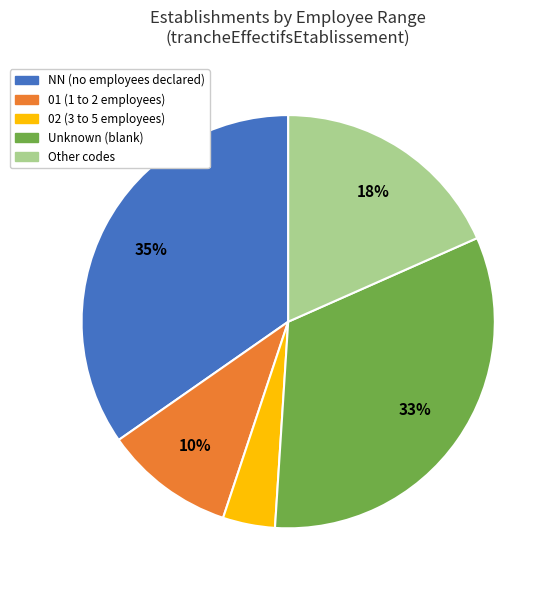

To the nearest percent, what is the difference between the largest and smallest slice percentages?

31%